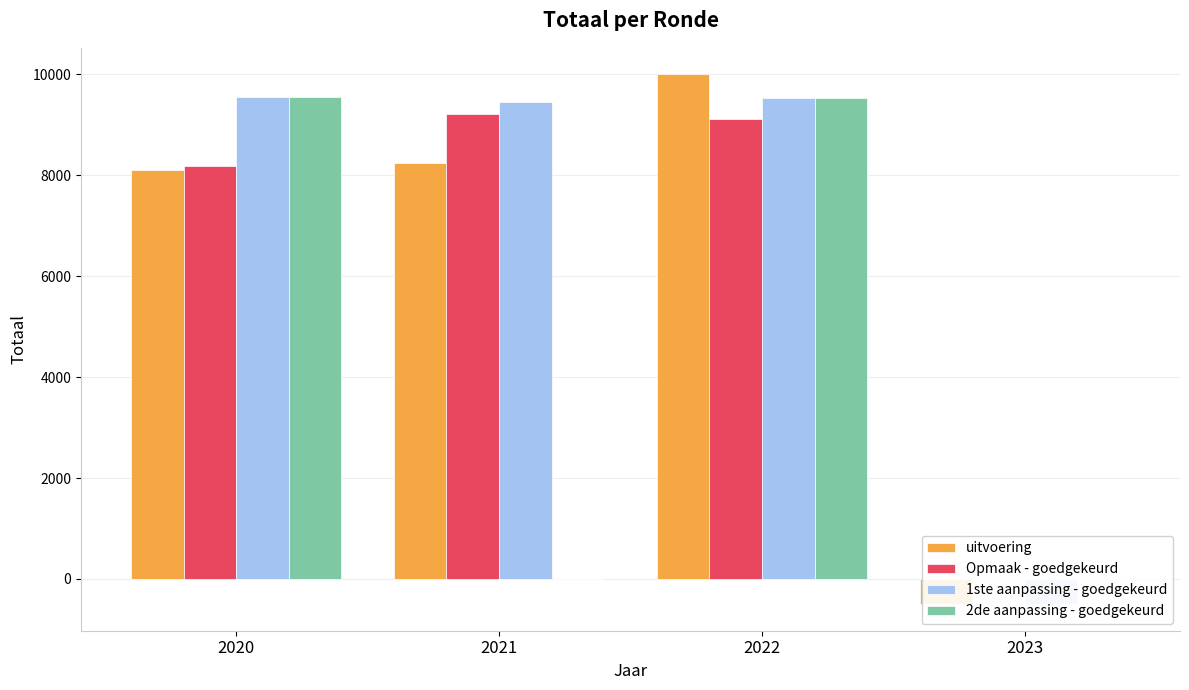

The value of uitvoering at 2023 is -187. True or false?

False